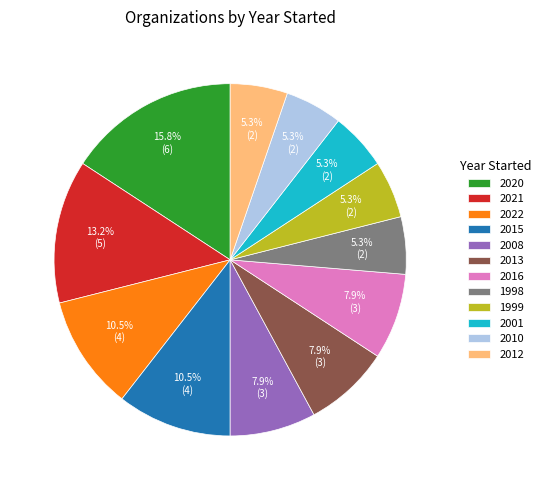

Does 2012 represent more than half of the total?

No